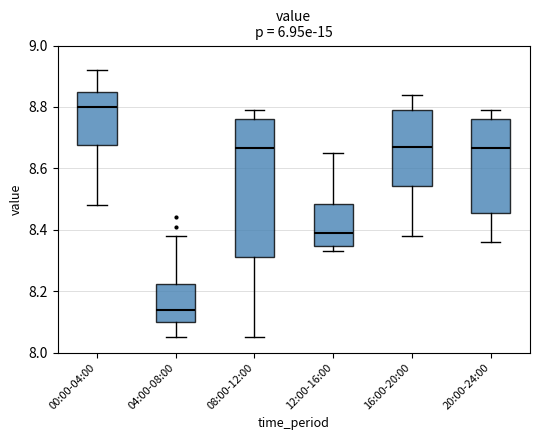

Which box's median line is the highest?

00:00-04:00